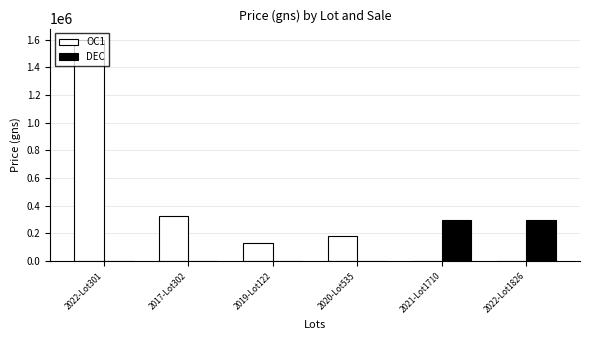

Does the chart contain stacked bars?

No